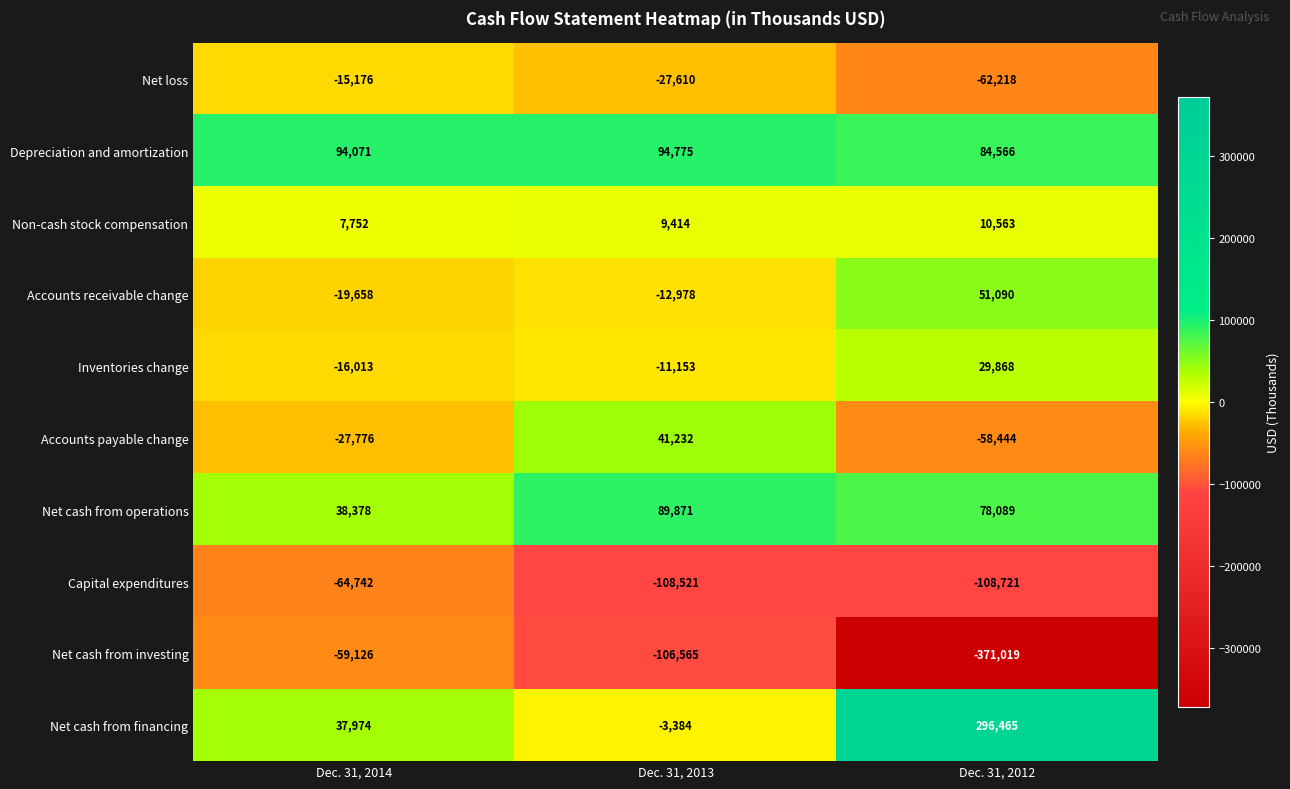

What is the total value across all series at Dec. 31, 2012?

-49761